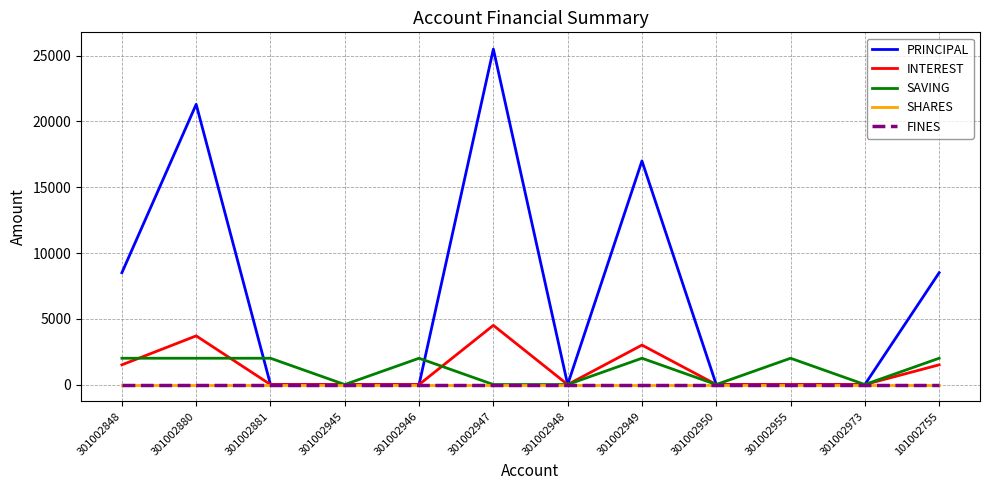

Does the chart have visible grid lines?

Yes